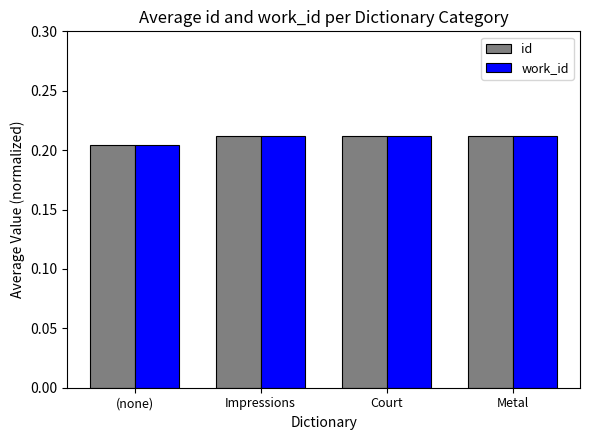

What is the label of the 1st bar from the left?

(none)